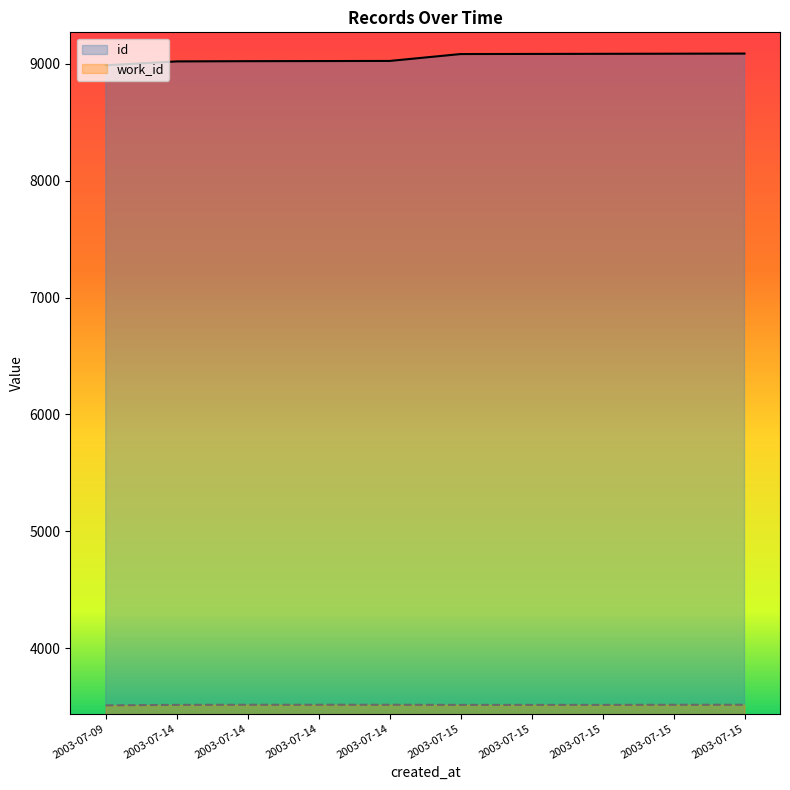

How many data points does each series have?

10